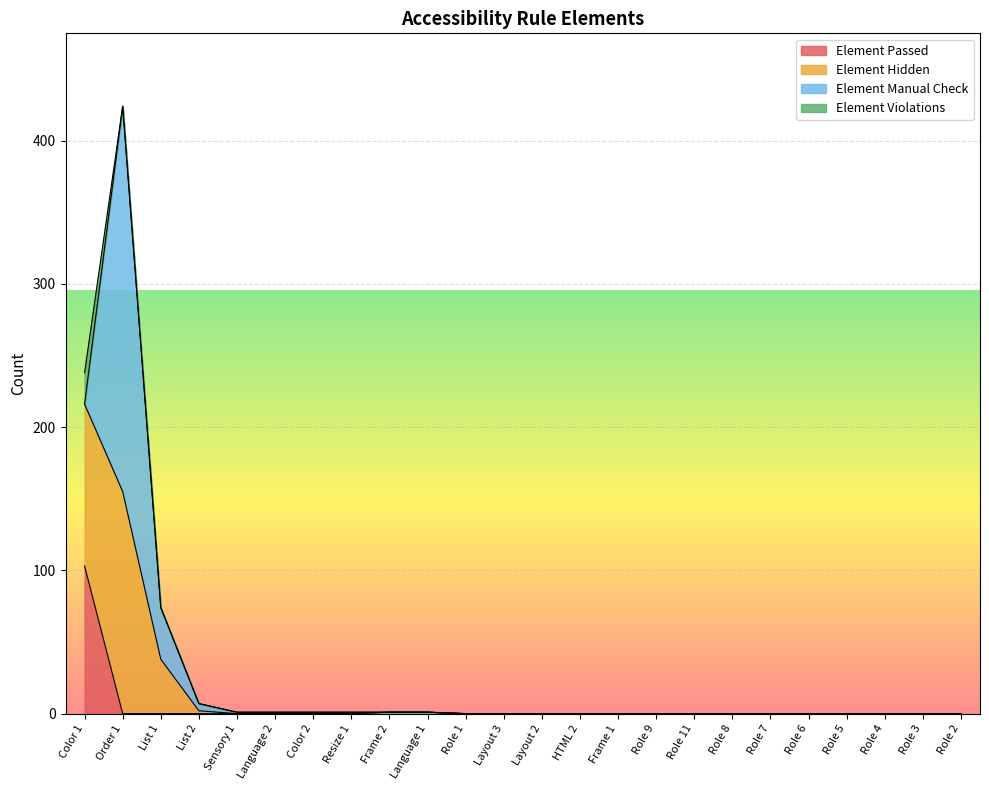

In Element Hidden, how many points are higher than both neighbors (excluding endpoints)?

1